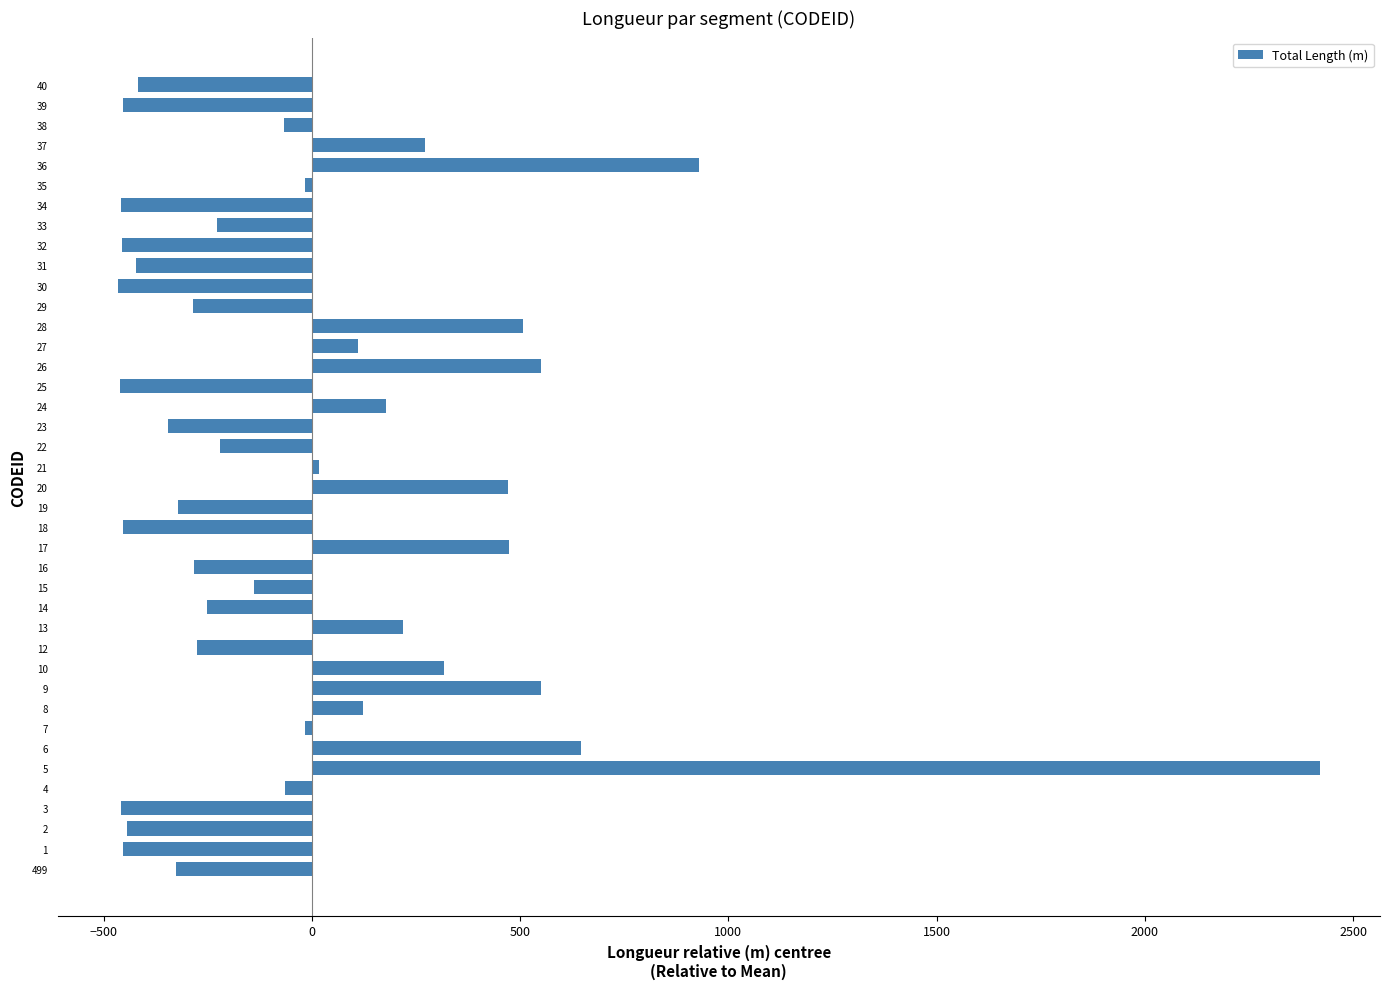

What is the change in value from 17 to 21?

-454.7